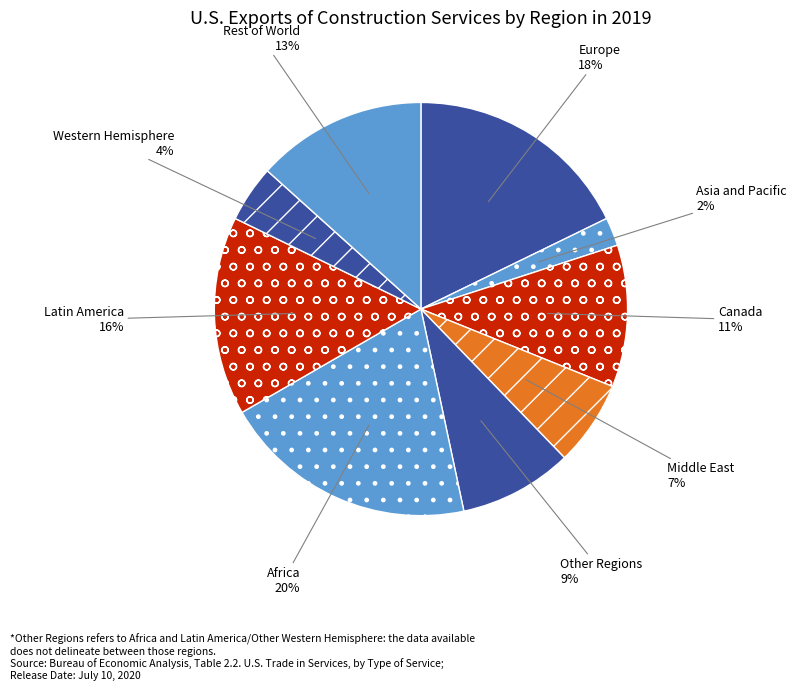

What percentage is the Middle East slice, to the nearest percent?

7%